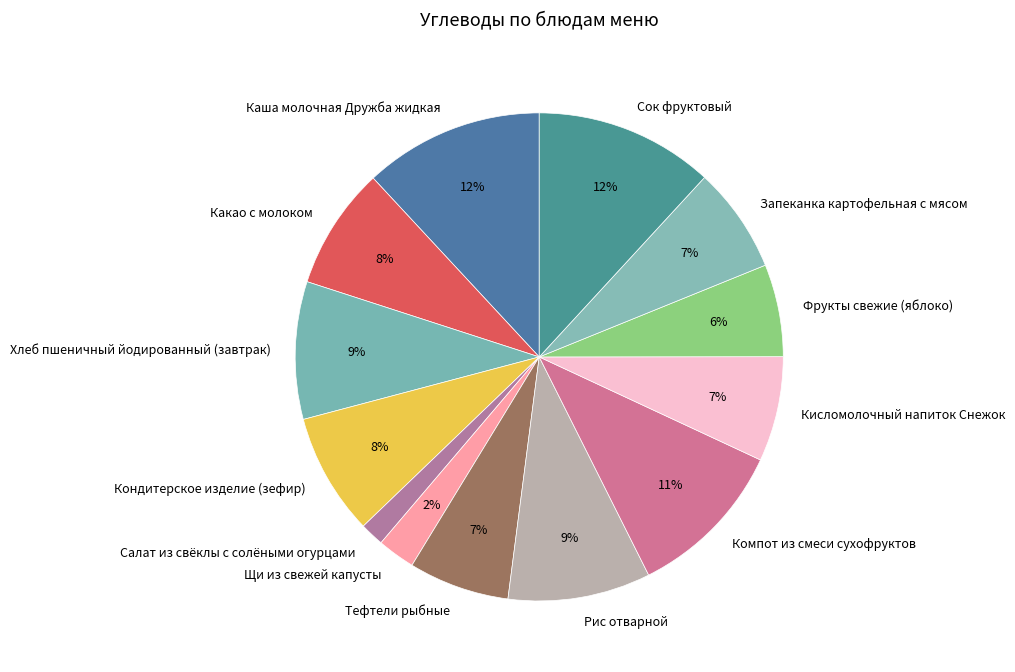

Between Щи из свежей капусты and Хлеб пшеничный йодированный (завтрак), which is larger?

Хлеб пшеничный йодированный (завтрак)